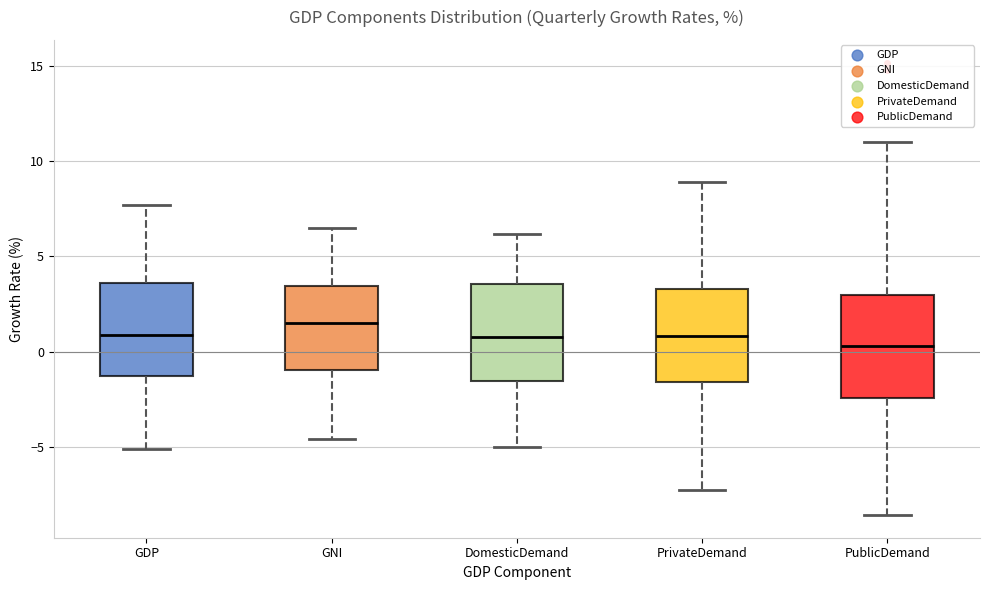

Reading left to right, read every box against the y-axis: the position of its median line, the range the box covers, and the ends of its whiskers. The values are not printed on the chart, so give them approximately, as read against the axis.

GDP: median 1.0, box -1.5 to 3.5, whiskers -5.0 to 7.5
GNI: median 1.5, box -1.0 to 3.5, whiskers -4.5 to 6.5
DomesticDemand: median 1.0, box -1.5 to 3.5, whiskers -5.0 to 6.0
PrivateDemand: median 1.0, box -1.5 to 3.5, whiskers -7.5 to 9.0
PublicDemand: median 0.5, box -2.5 to 3.0, whiskers -8.5 to 11.0